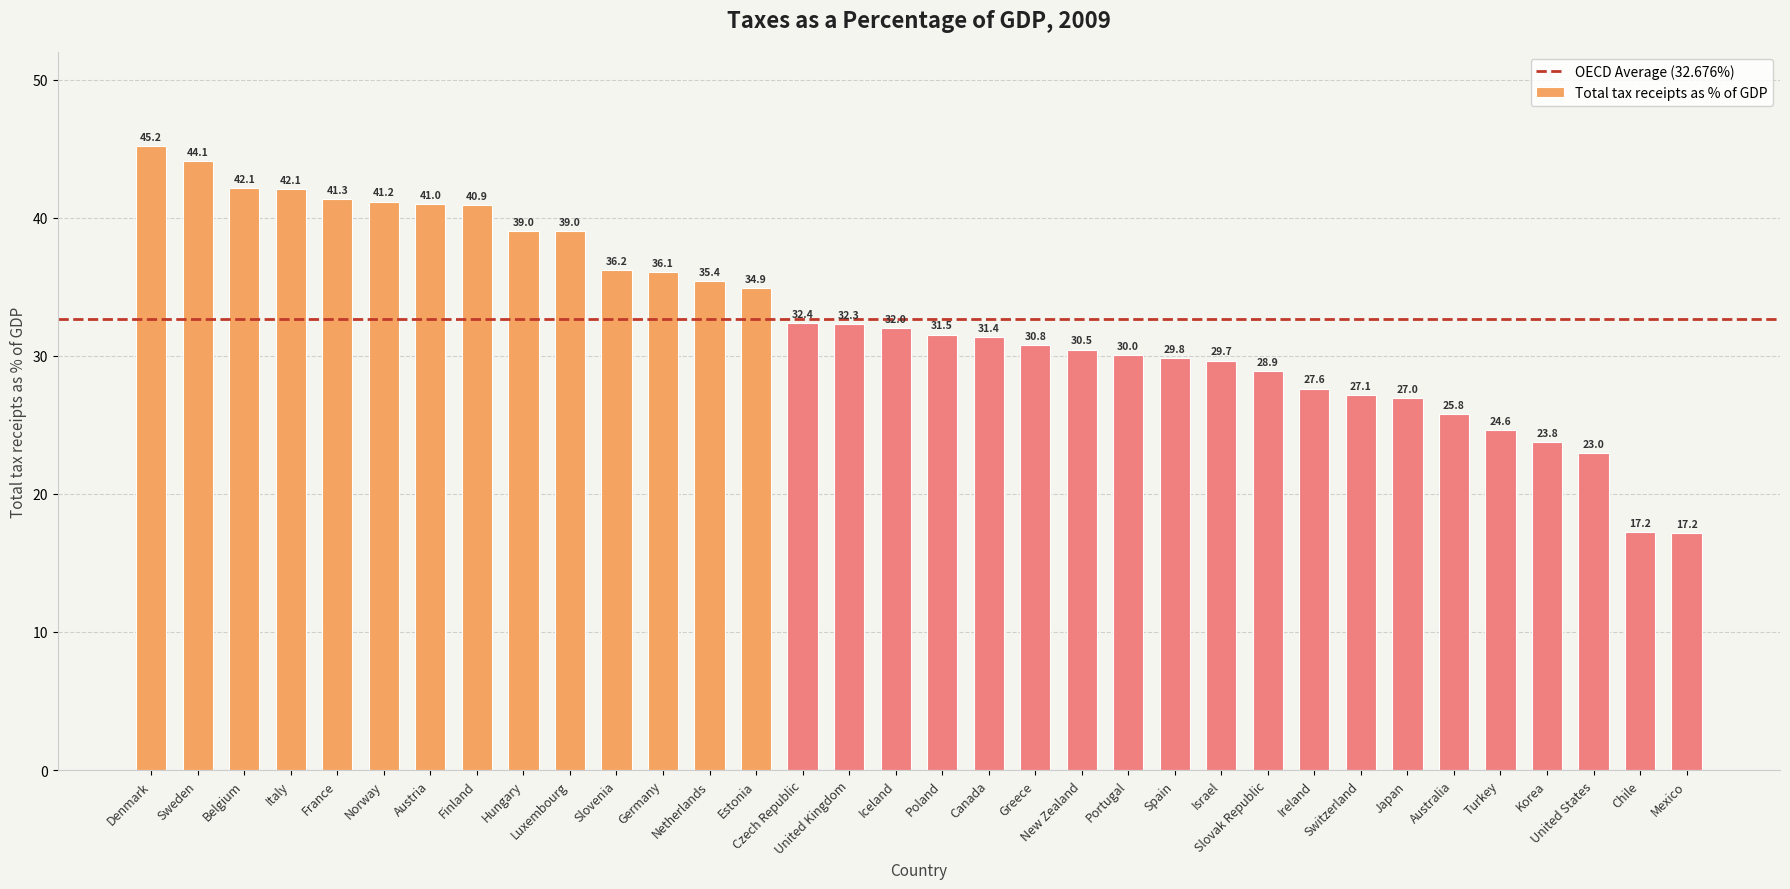

Between New Zealand and Israel, which is larger?

New Zealand